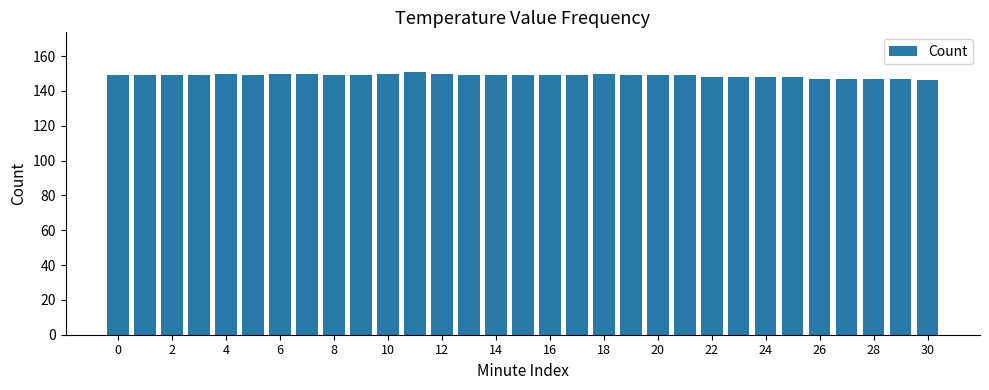

What is the difference between the maximum and minimum values?

5